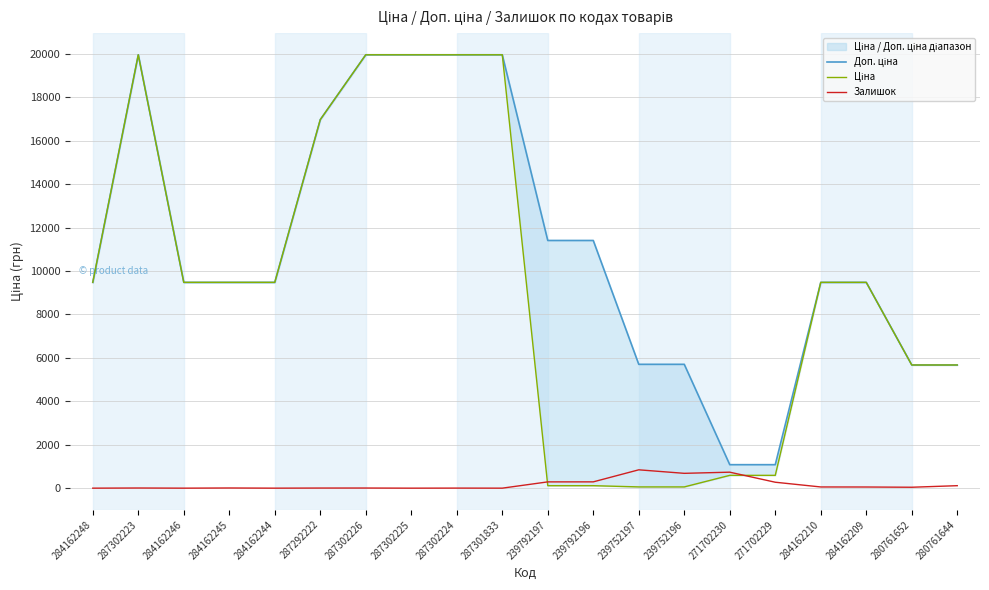

What position from the right is 284162246?

18